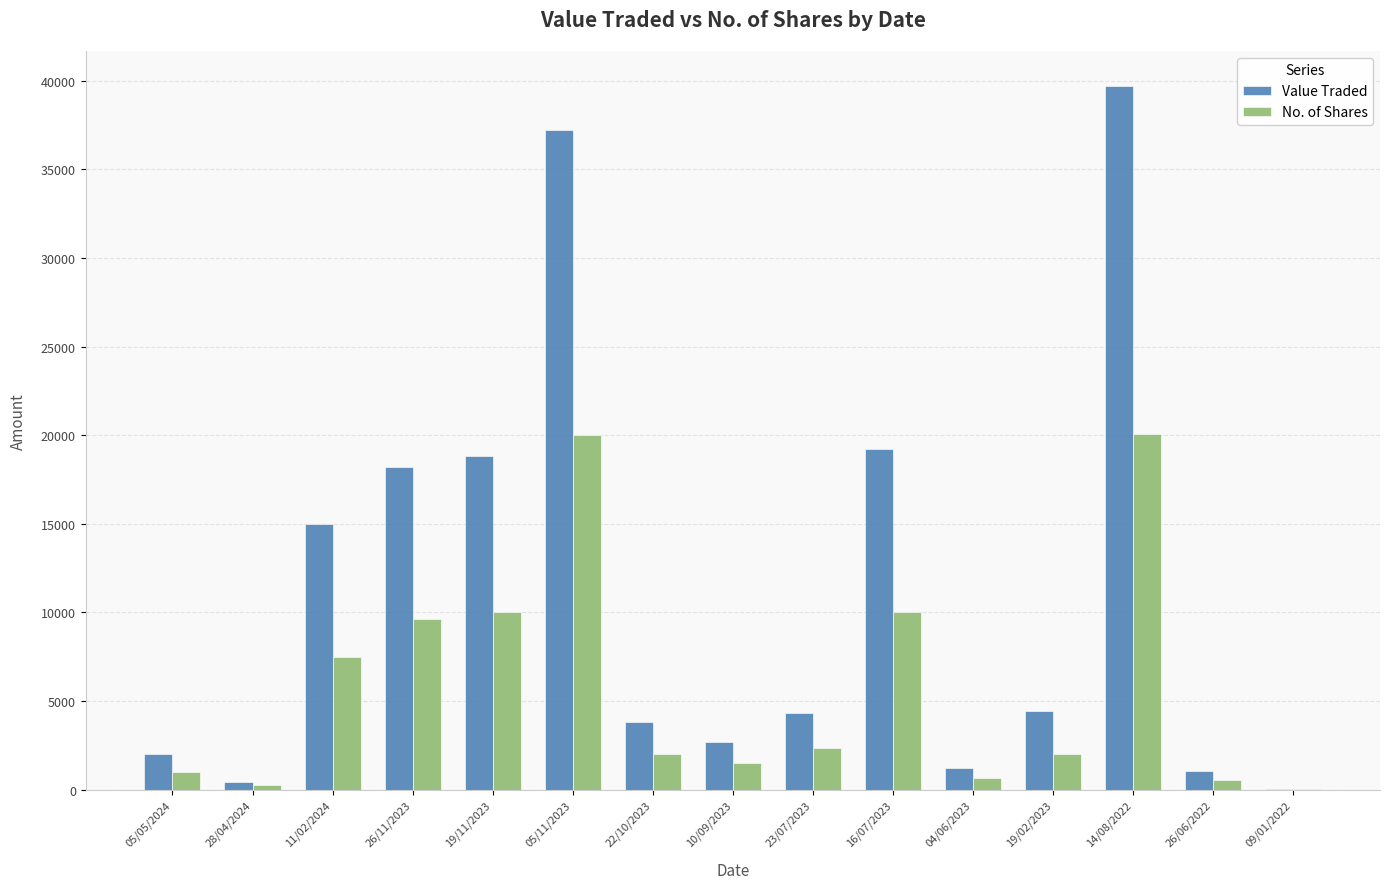

What is the greatest value displayed?

39700